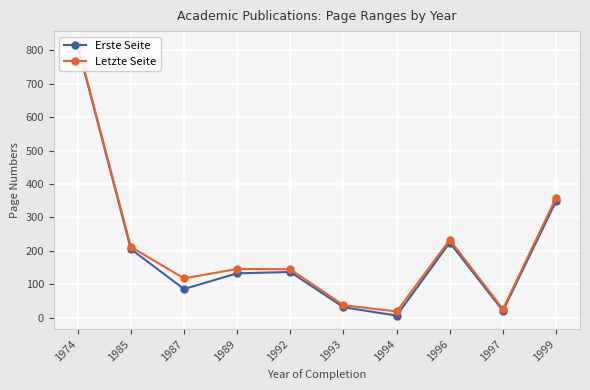

What are all the series names shown in the legend?

Erste Seite, Letzte Seite